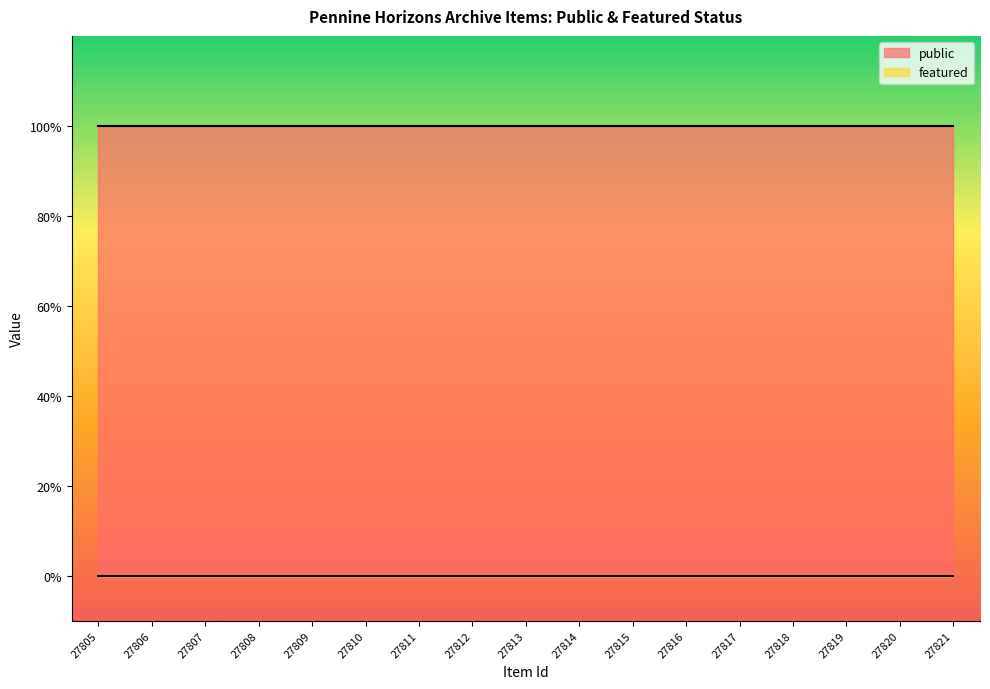

What is the sum of the public values at 27820 and 27814?

2